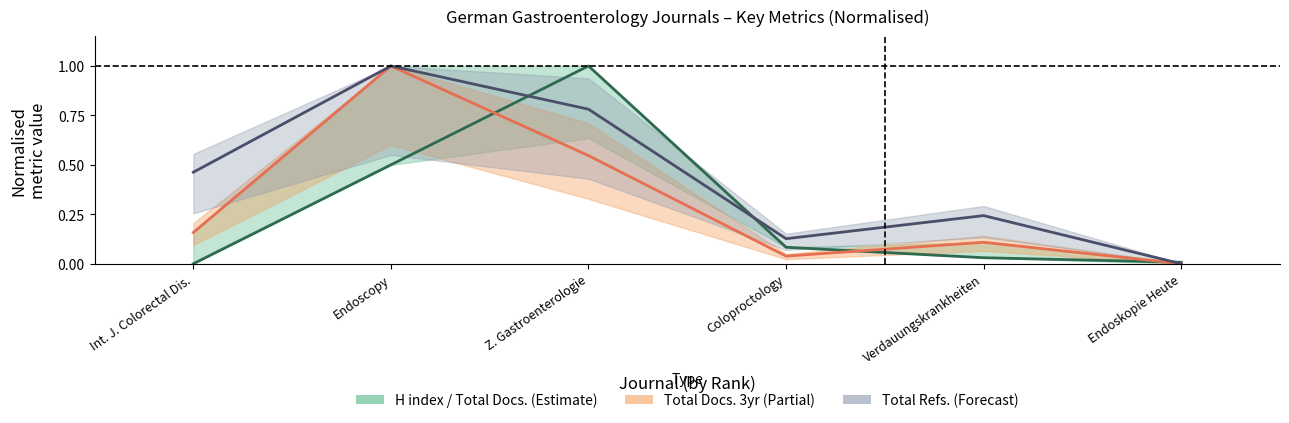

What is the label of the 5th point from the left?

Verdauungskrankheiten